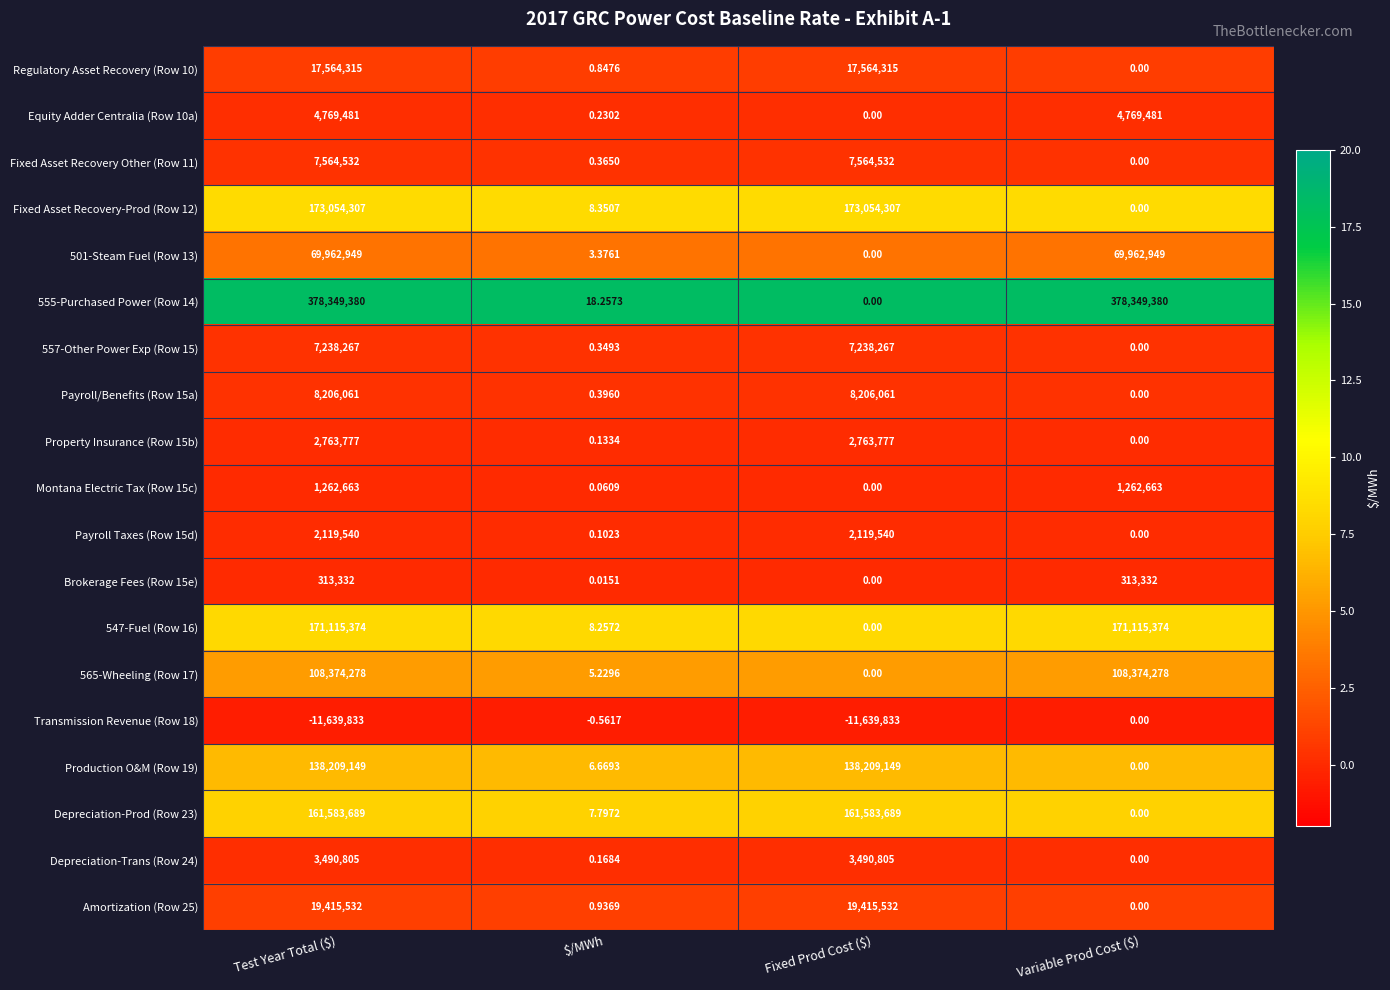

At which label is 501-Steam Fuel (Row 13) closest to 34981474?

$/MWh